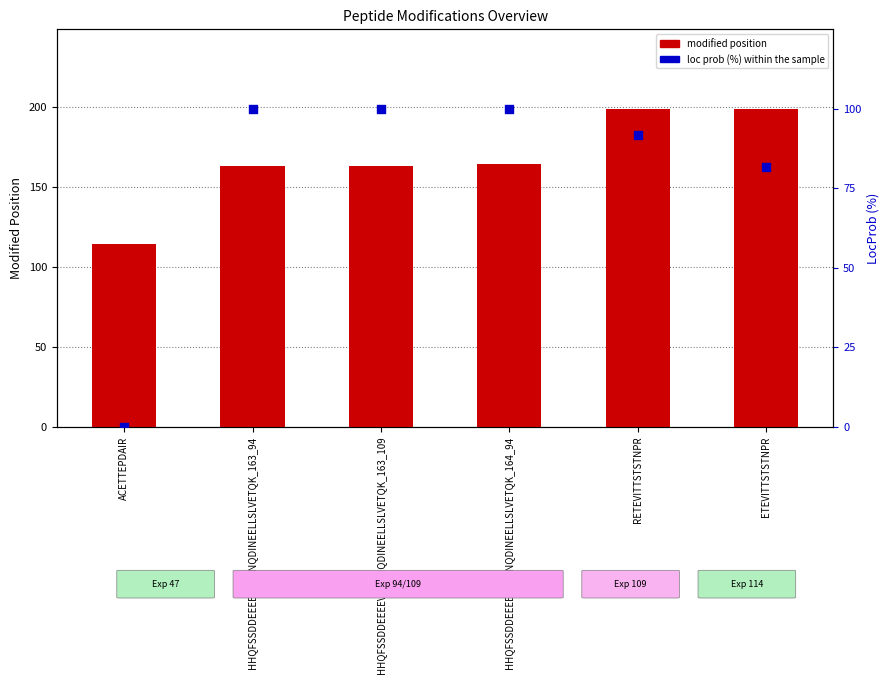

Which series contains the highest Y value?

modified position